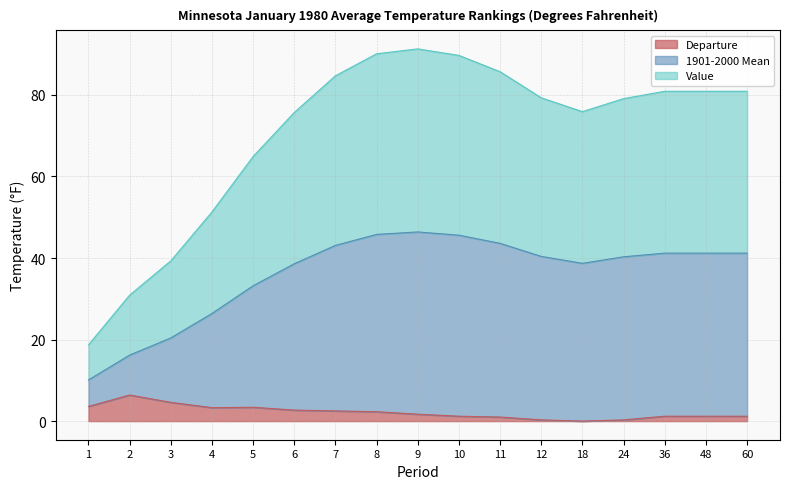

List the series in order of their overall mean, highest first.

1901-2000 Mean, Value, Departure